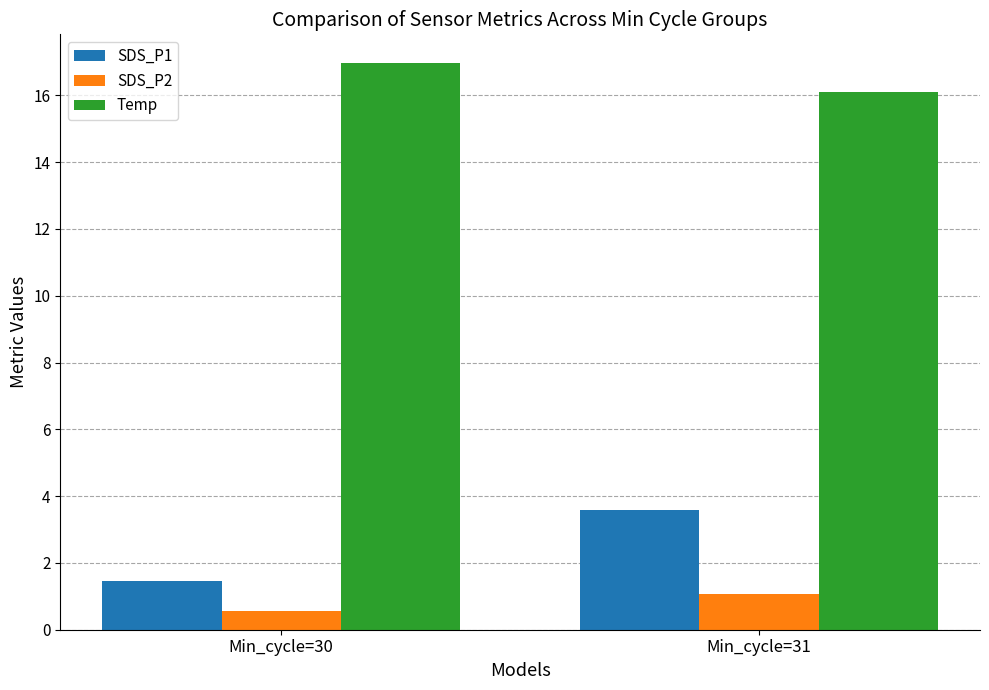

What is the value of the SDS_P1 bar at the 1st from the left?

1.5